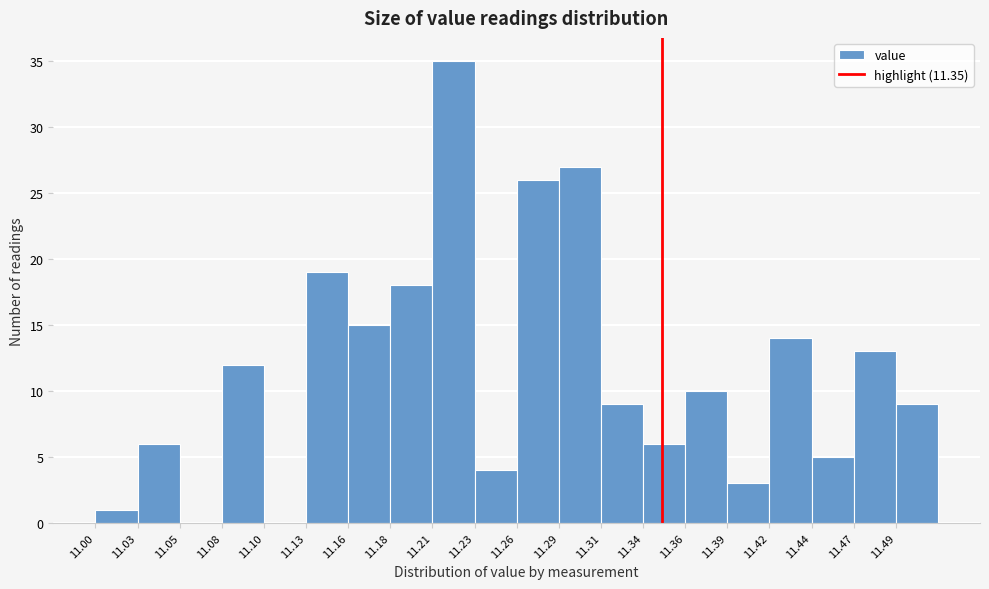

How tall is the bar that spans 11.000 to 11.026 on the x-axis? Neither the bar edges nor the heights are printed on the chart, so give them approximately, as read against the axes.

1